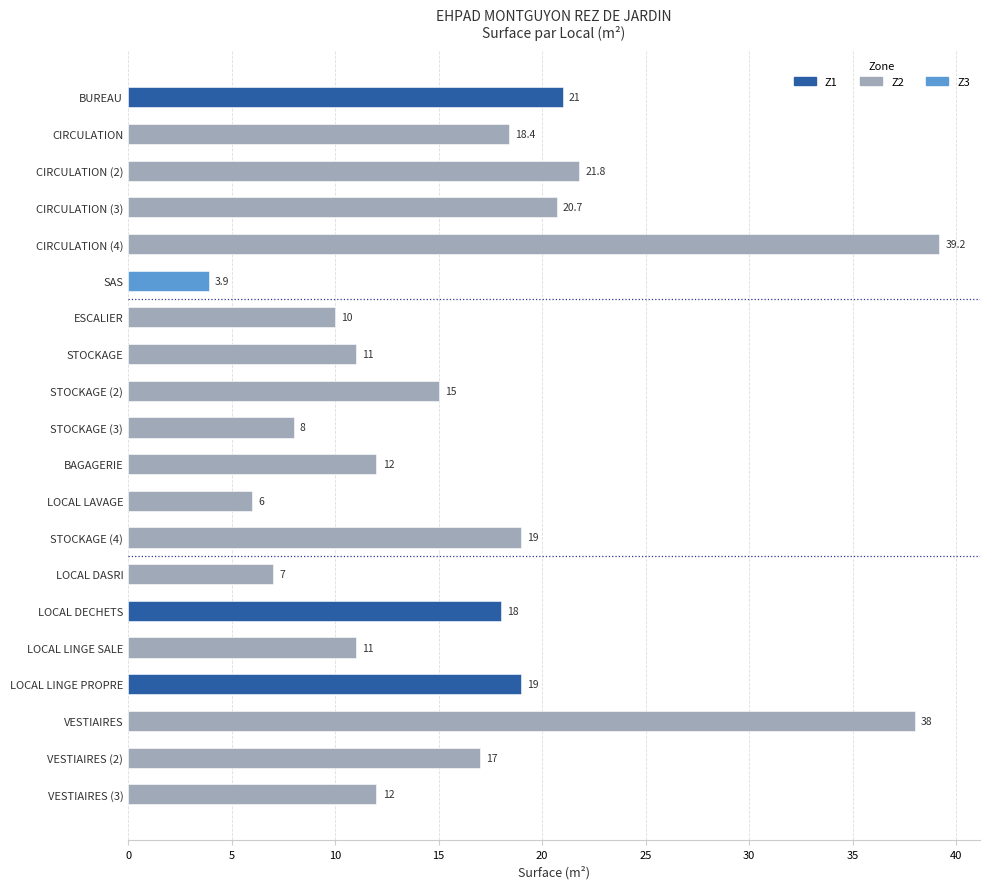

The value at LOCAL LINGE SALE is 11.0. True or false?

True